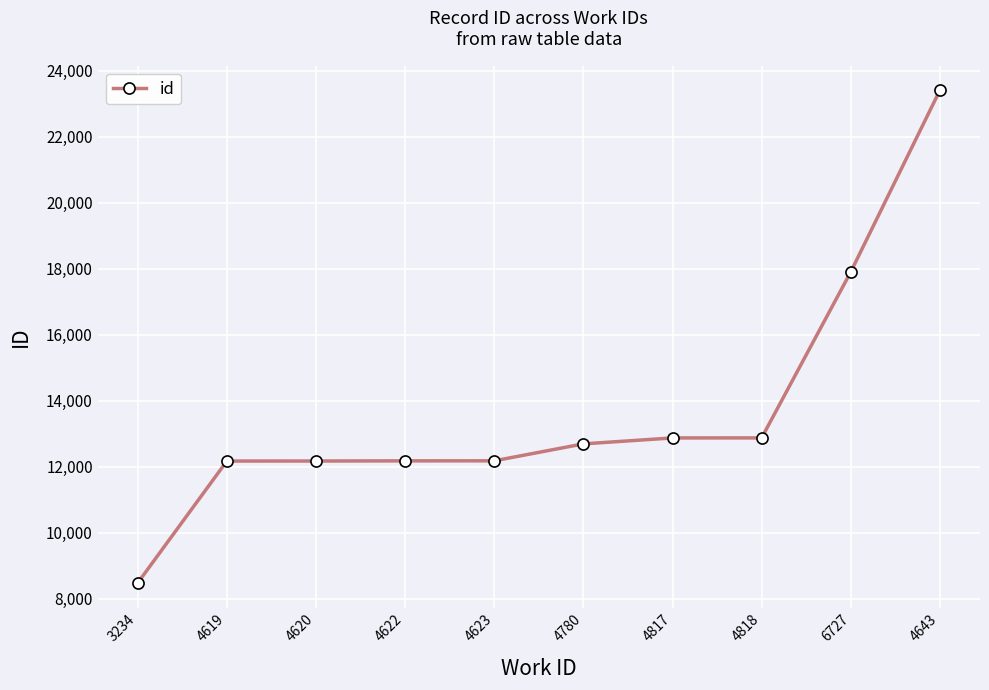

Is it true that the value at 6727 is 17902?

True